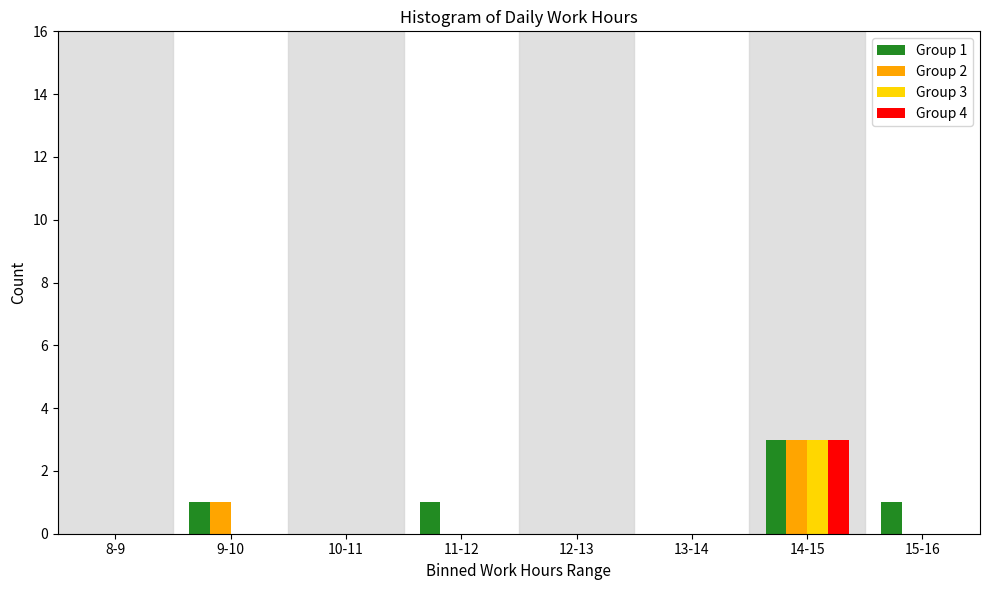

What is the maximum value shown in the chart?

3